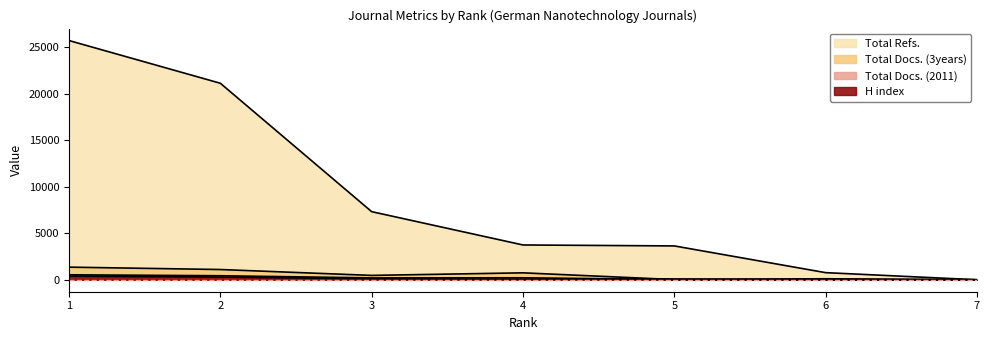

What is the average value of the H index series?

138